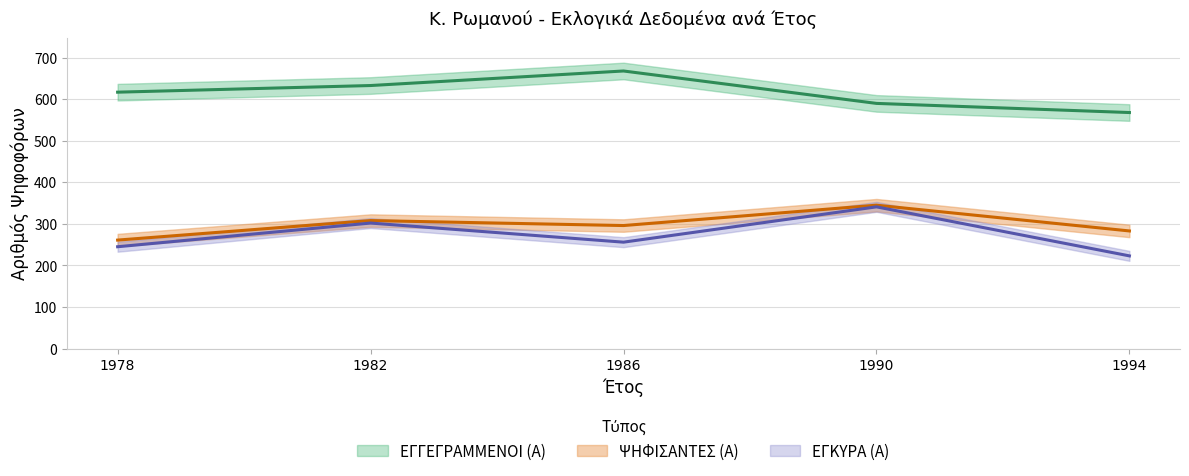

What is the lowest value of the ΨΗΦΙΣΑΝΤΕΣ (Α) series?

261